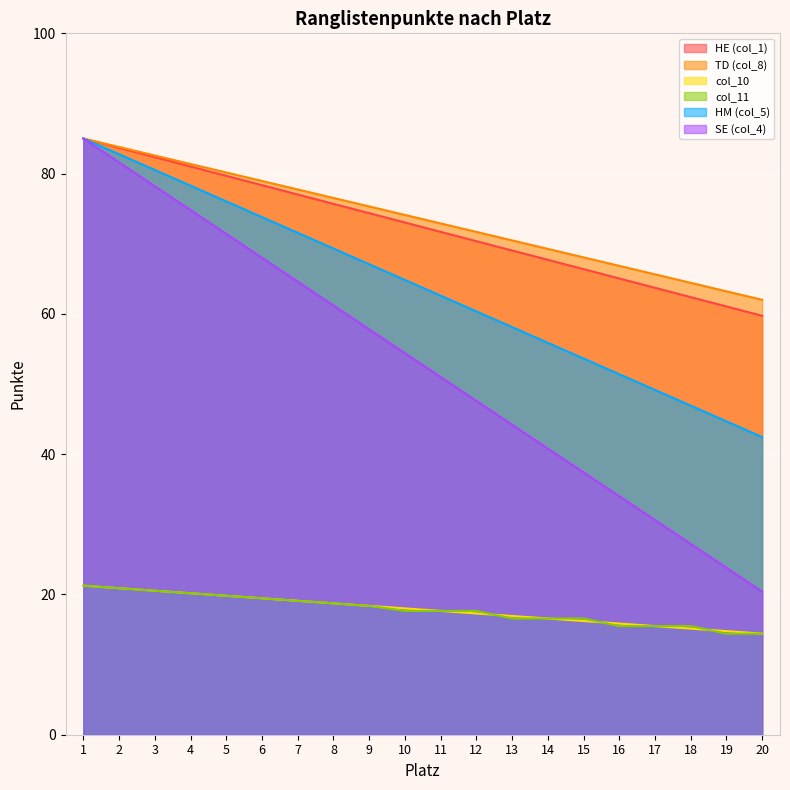

True or false: col_11 and SE (col_4) intersect in this chart.

False